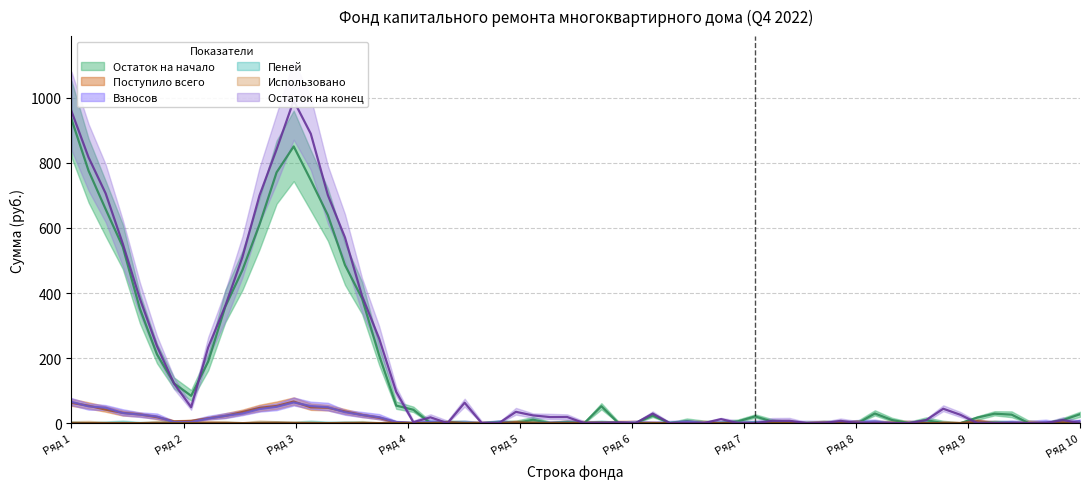

Which series has the widest spread of values?

Остаток на конец